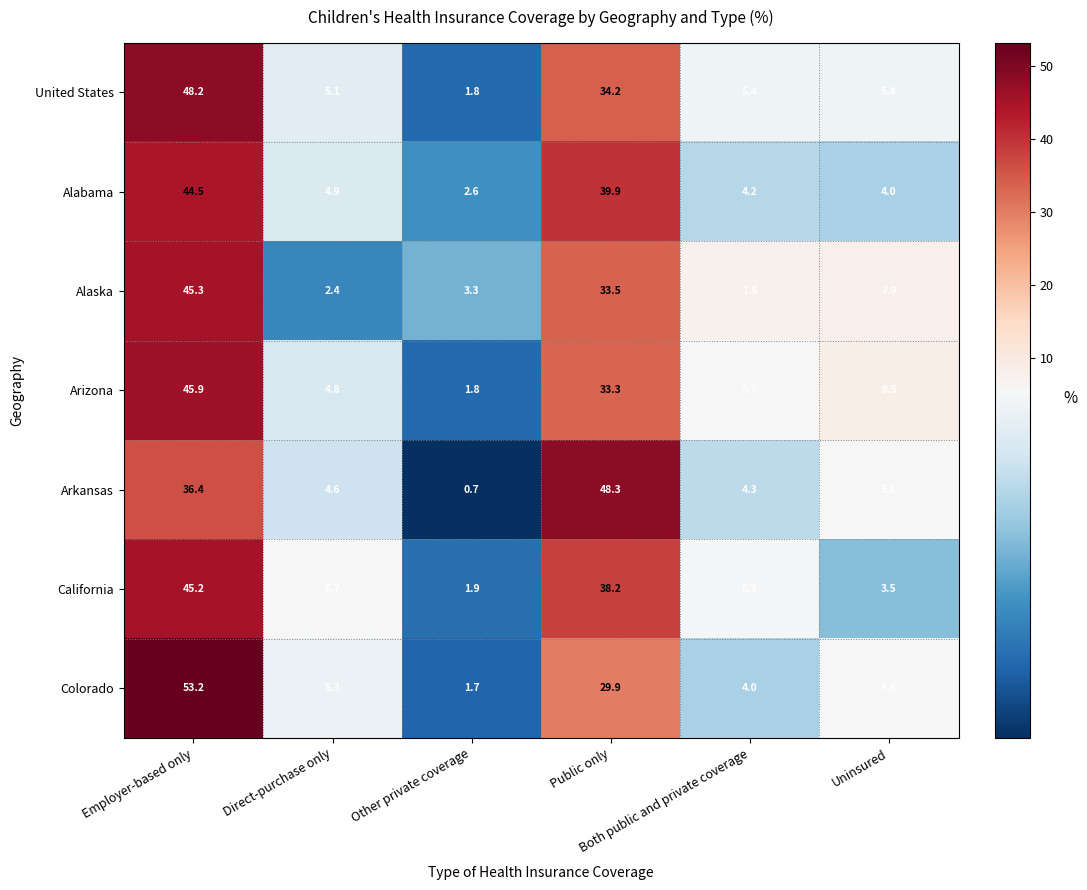

What is the average value of the Arkansas series?

16.7